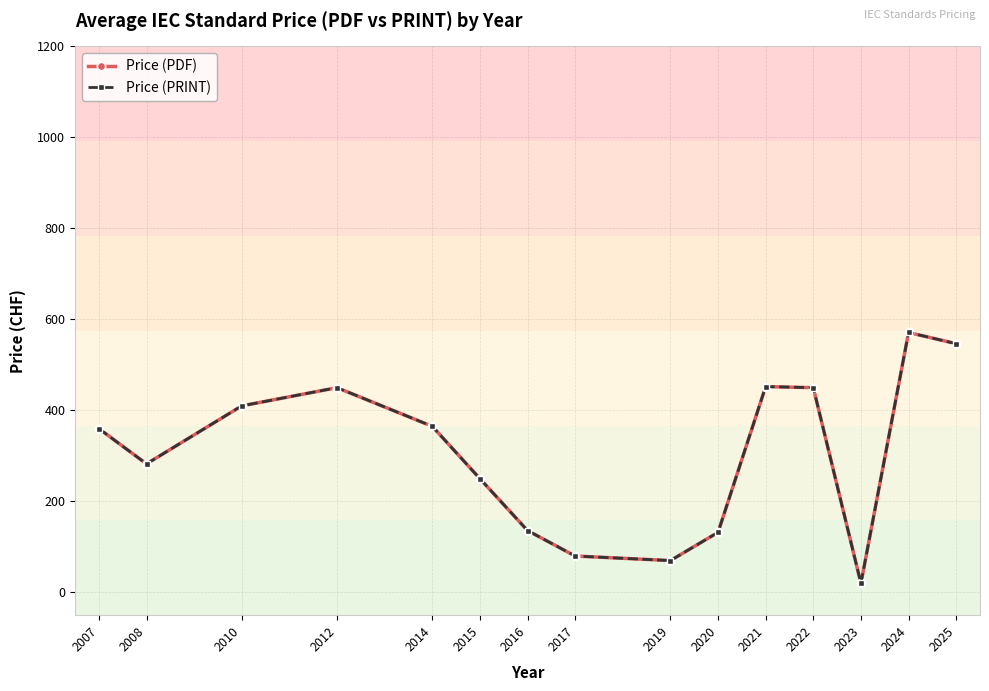

How many lines are shown in the chart?

2